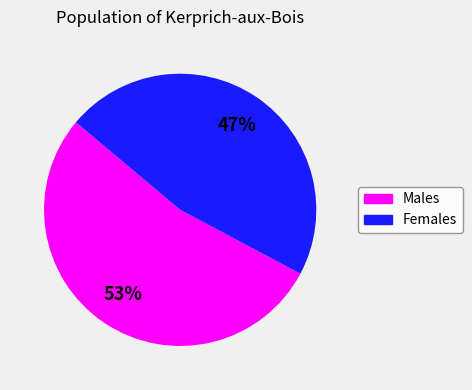

Is there a majority slice in this chart?

Yes